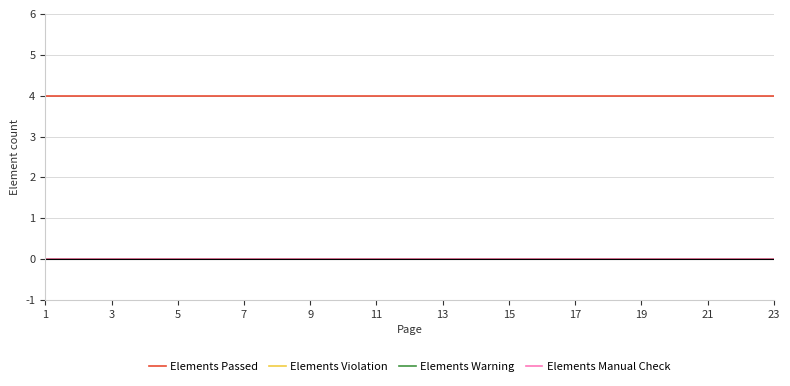

Does the chart have visible grid lines?

Yes